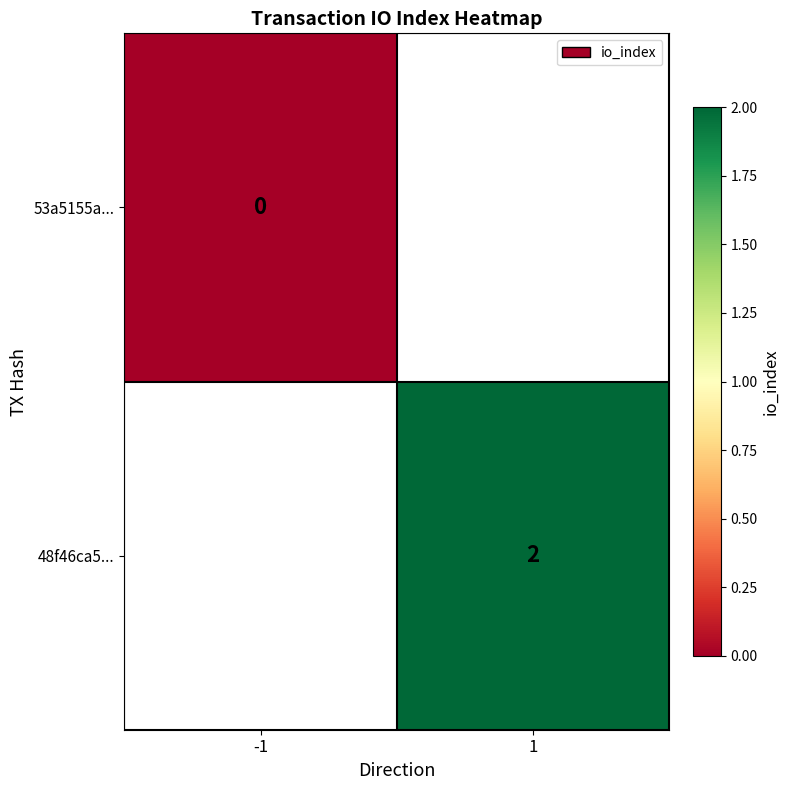

Is it true that 48f46ca5... equals 3 at 1?

False